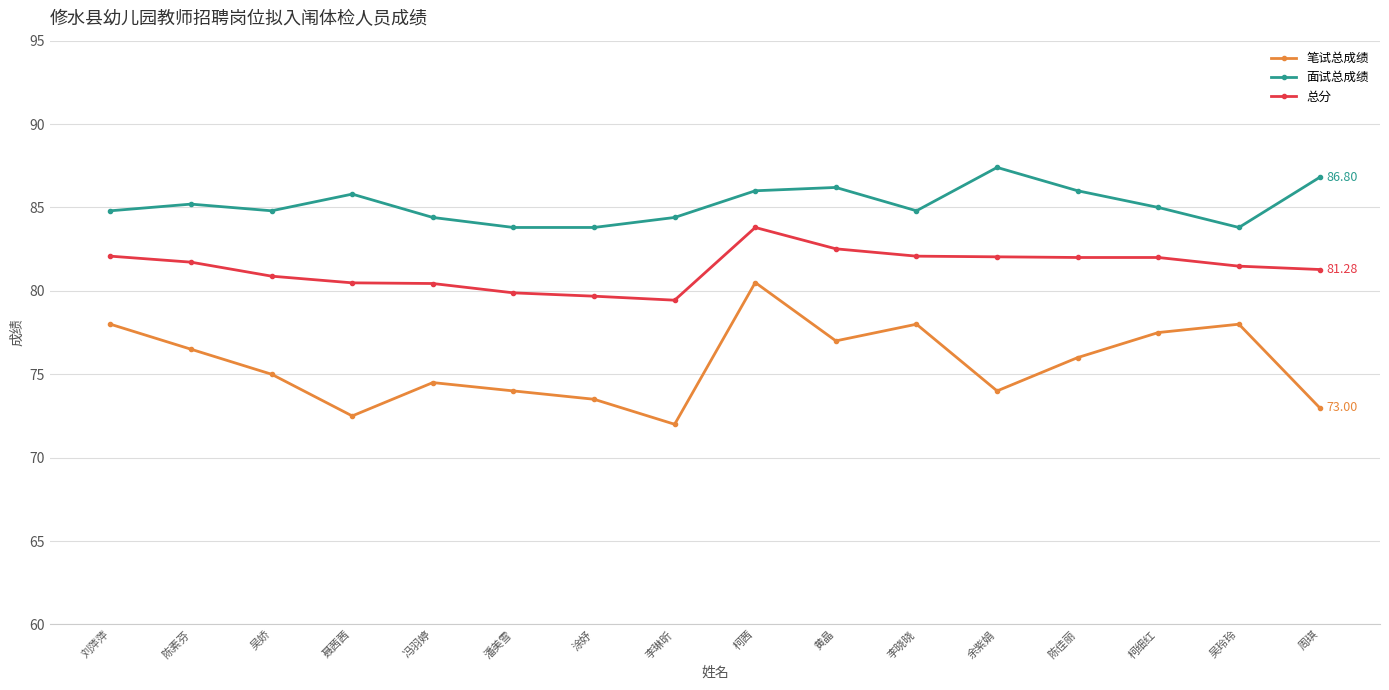

True or false: 笔试总成绩 and 面试总成绩 intersect in this chart.

False